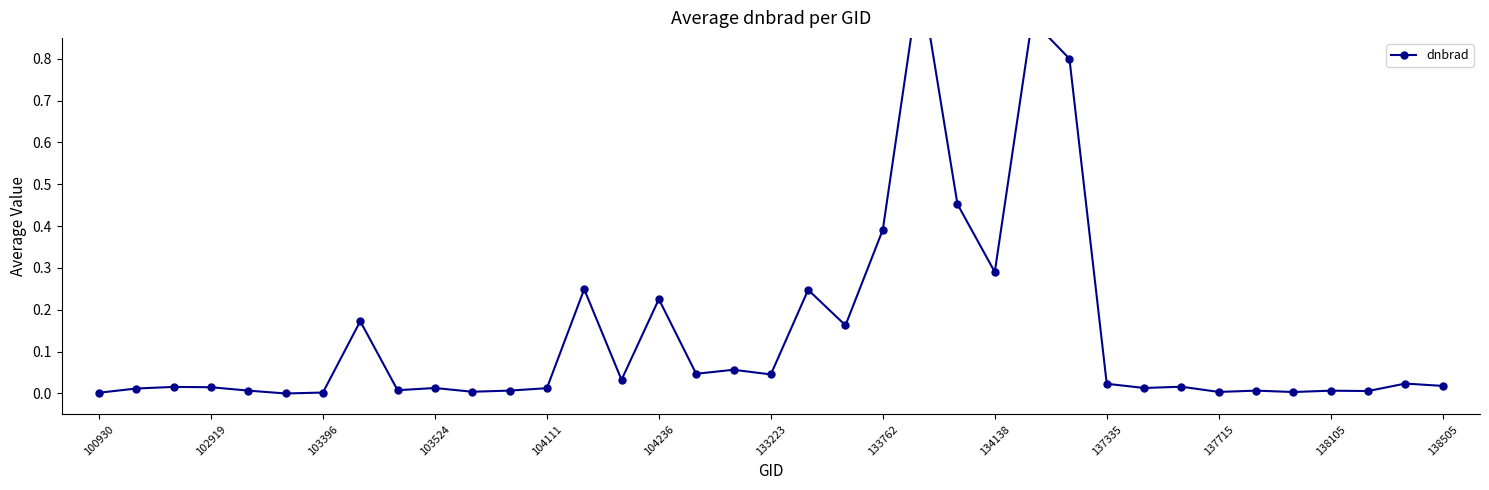

Reading left to right, transcribe all the data shown in this chart.

0.0	0.0	0.0	0.0	0.0	0.0	0.0	0.2	0.0	0.0	0.0	0.0	0.0	0.2	0.0	0.2	0.0	0.1	0.0	0.2	0.2	0.4	1.0	0.5	0.3	0.9	0.8	0.0	0.0	0.0	0.0	0.0	0.0	0.0	0.0	0.0	0.0